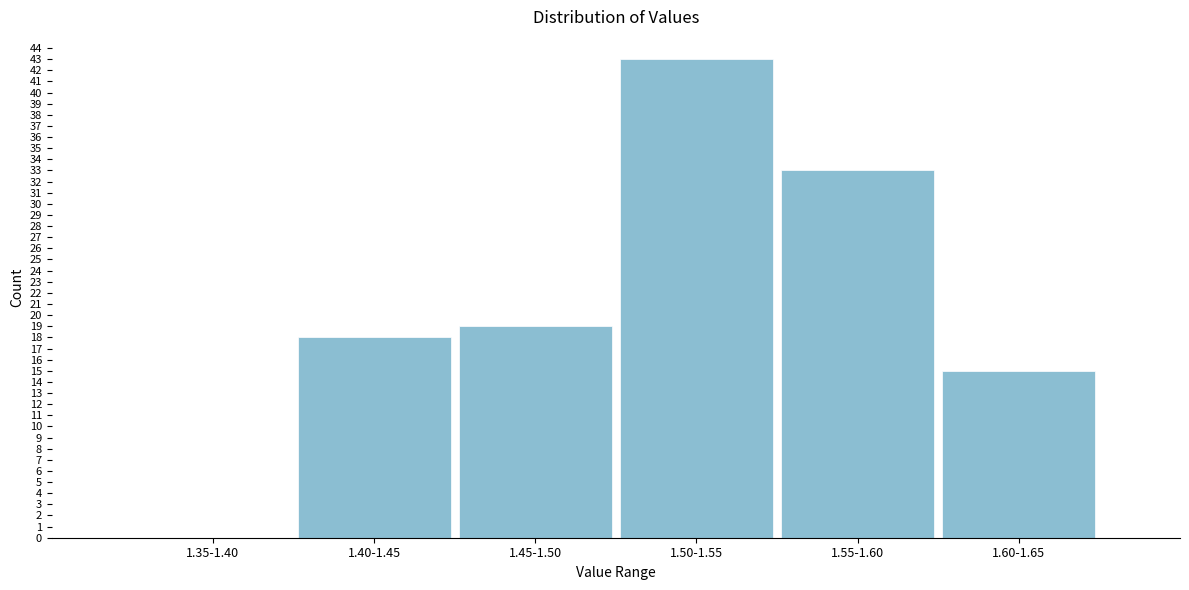

Reading left to right, what are all the values shown in this chart?

1.35-1.40=0	1.40-1.45=18	1.45-1.50=19	1.50-1.55=43	1.55-1.60=33	1.60-1.65=15